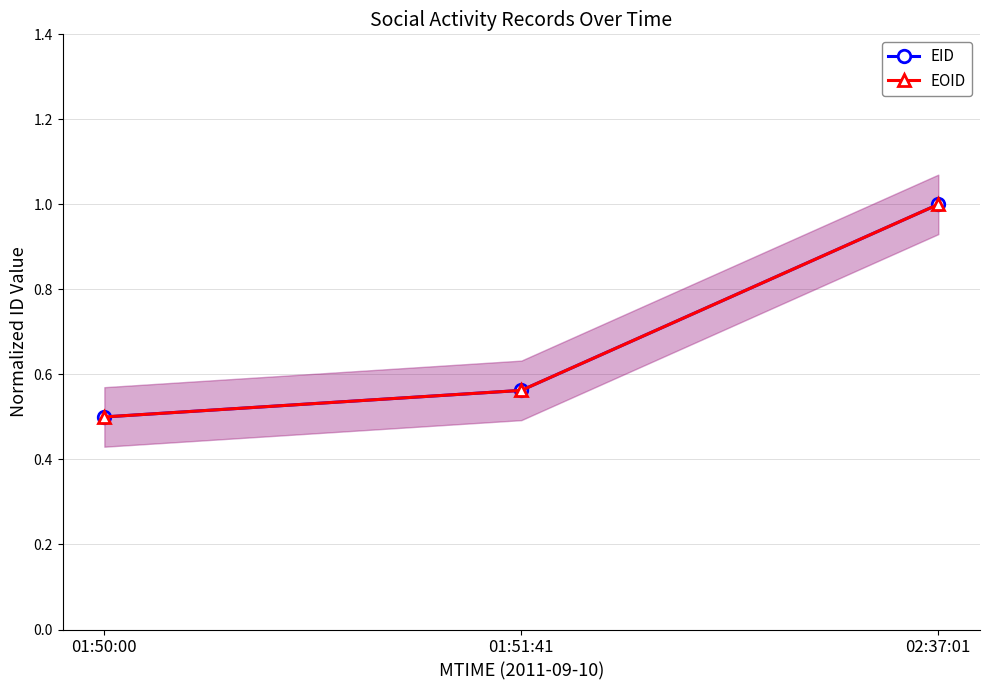

True or false: EID has a value of 0.5 at 01:50:00.

True